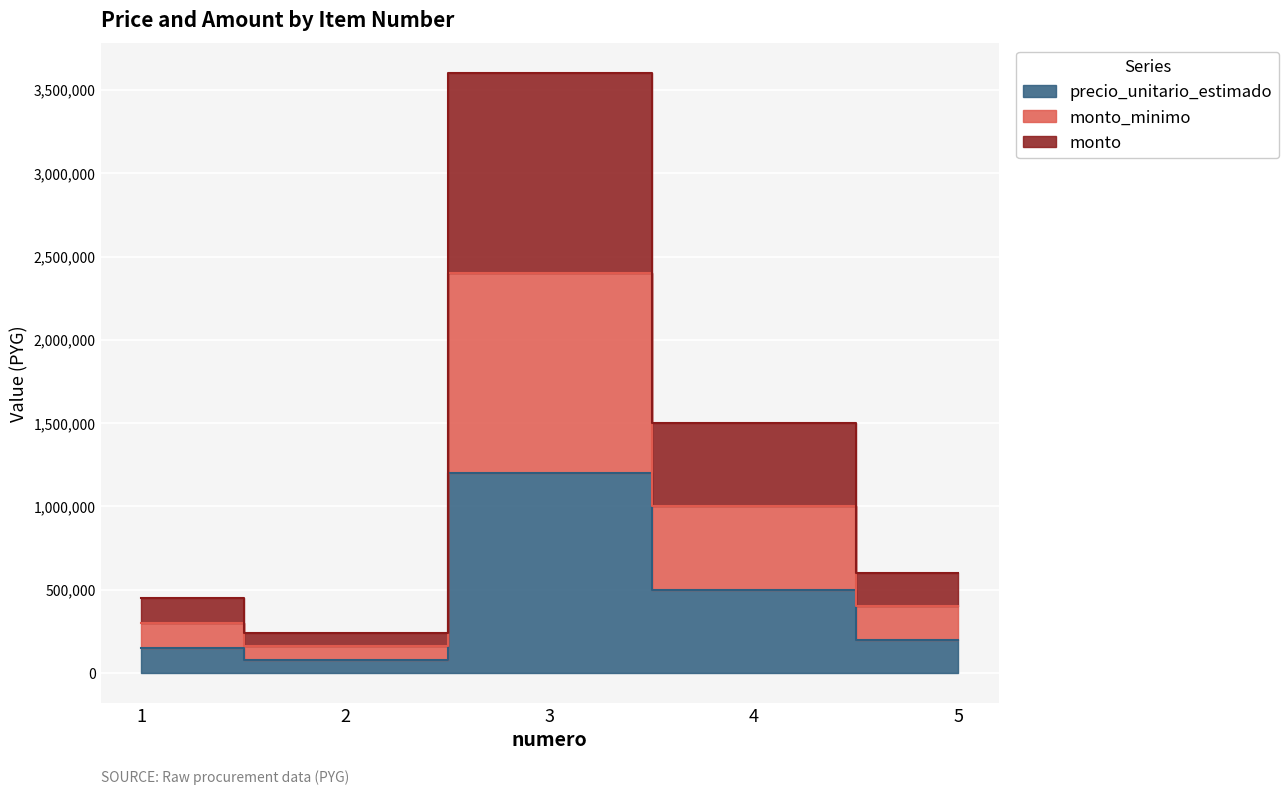

What are all the series names shown in the legend?

precio_unitario_estimado, monto_minimo, monto